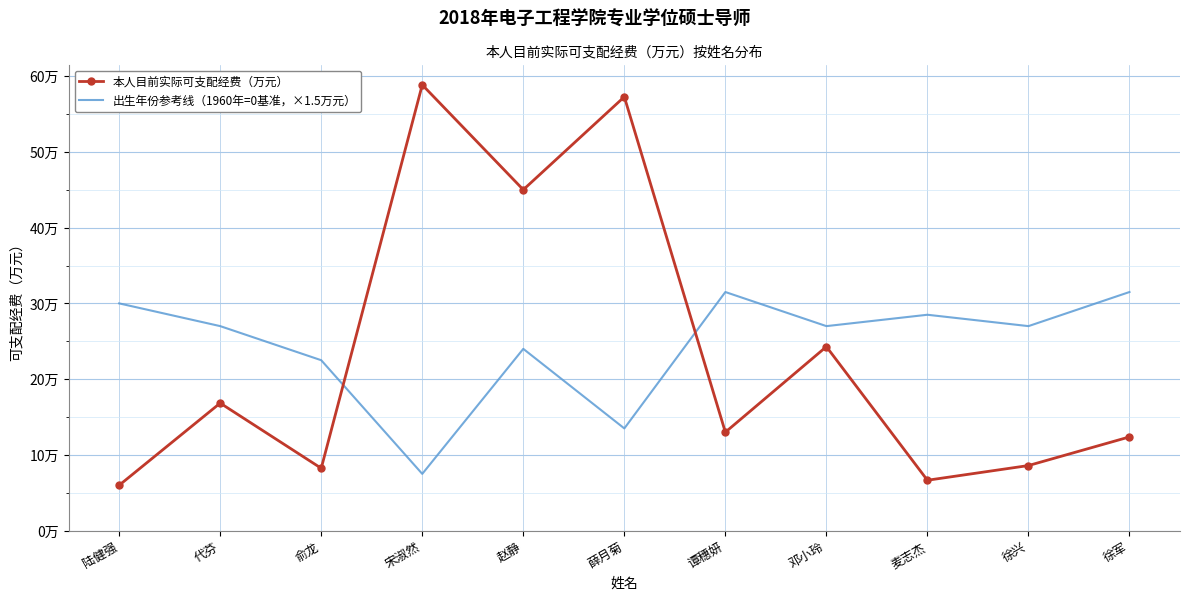

True or false: 出生年份参考线（1960年=0基准，×1.5万元） and 本人目前实际可支配经费（万元） intersect in this chart.

True